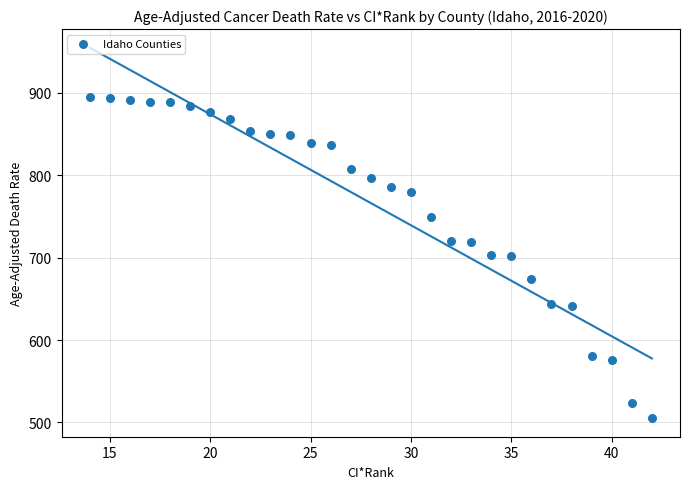

What is the range of Y values (max minus min)?

389.1